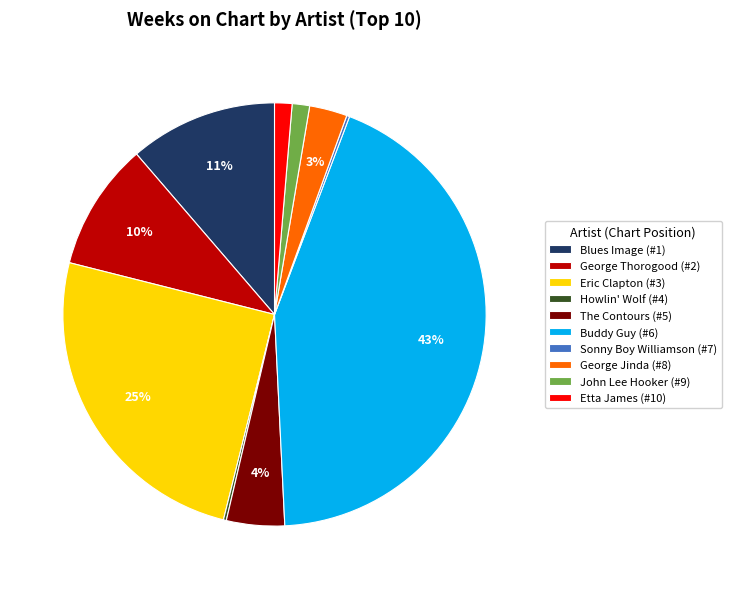

Is there a majority slice in this chart?

No